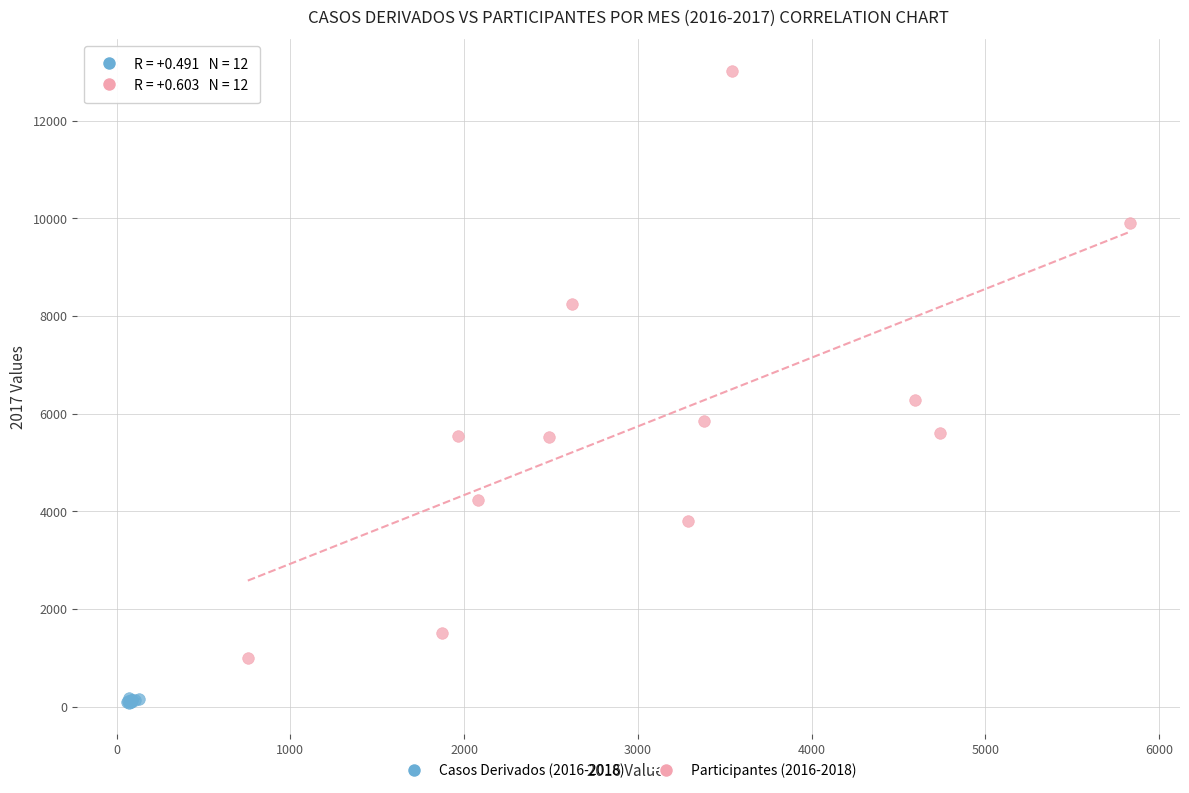

Which series has the widest spread of Y values?

Participantes (2016-2018)